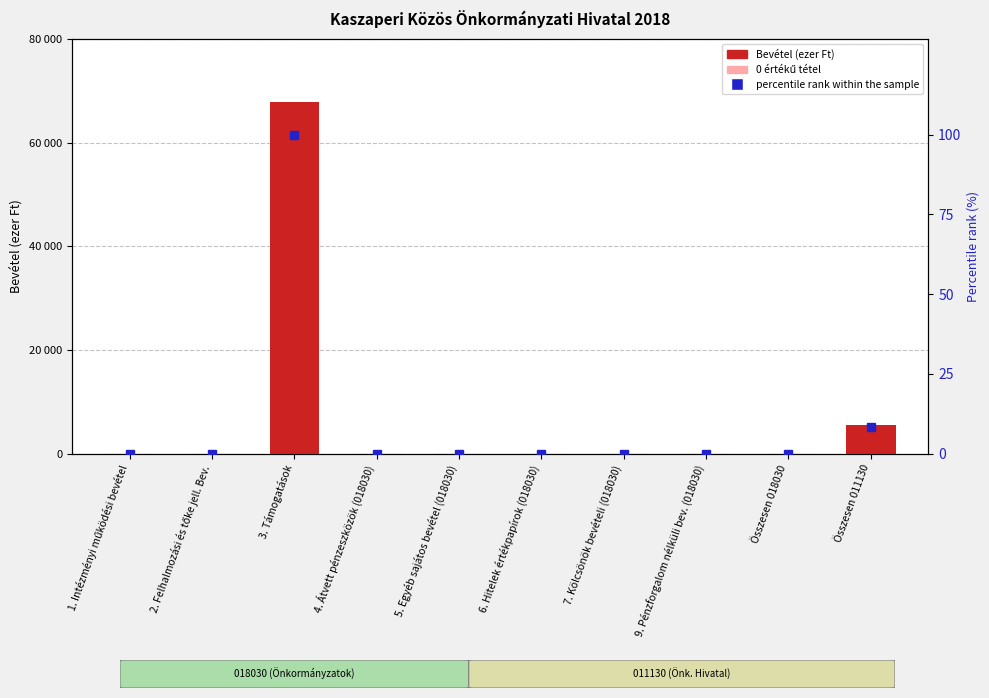

True or false: percentile rank within the sample has a value of -32.4 at 1. Intézményi működési bevétel.

False